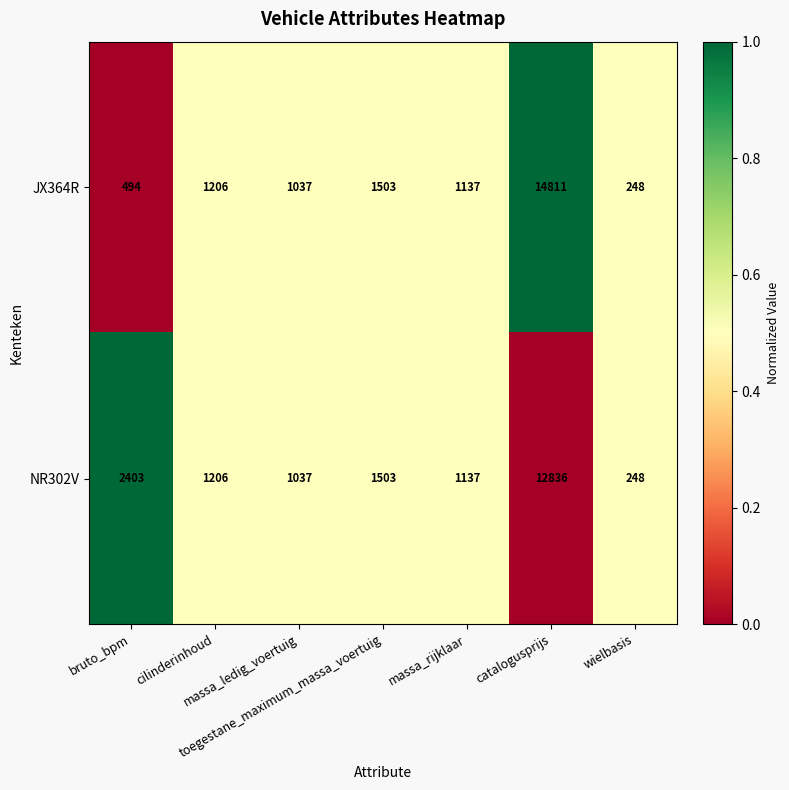

What is the sum of all JX364R values?

20436